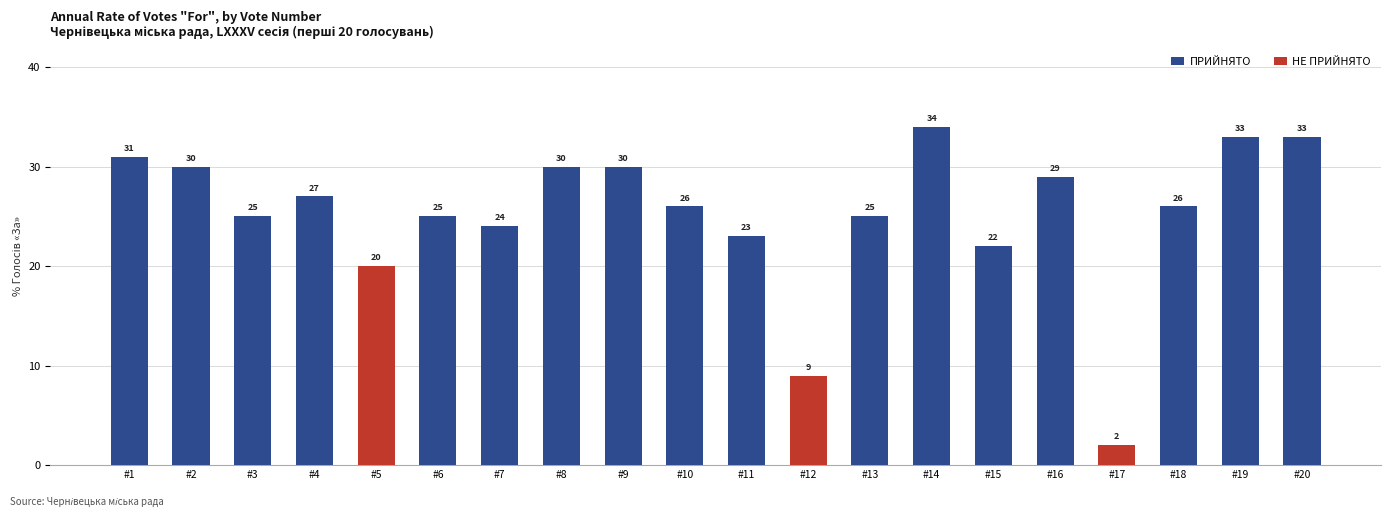

How many data points does each series have?

20